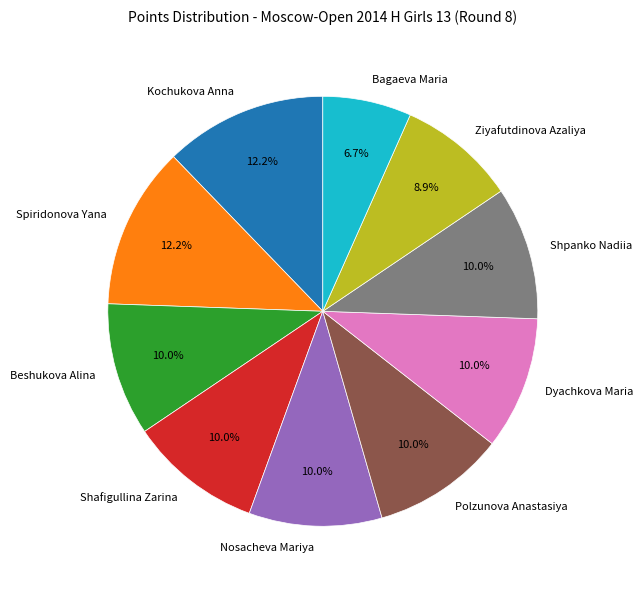

Combined, what portion of the pie is Spiridonova Yana and Polzunova Anastasiya?

22.2%